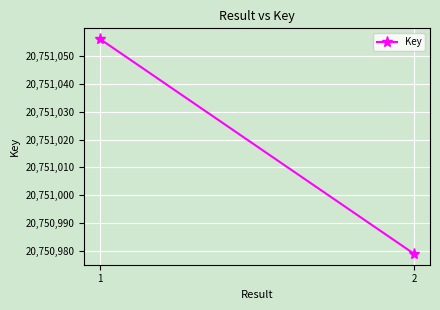

What is the average value?

20751018